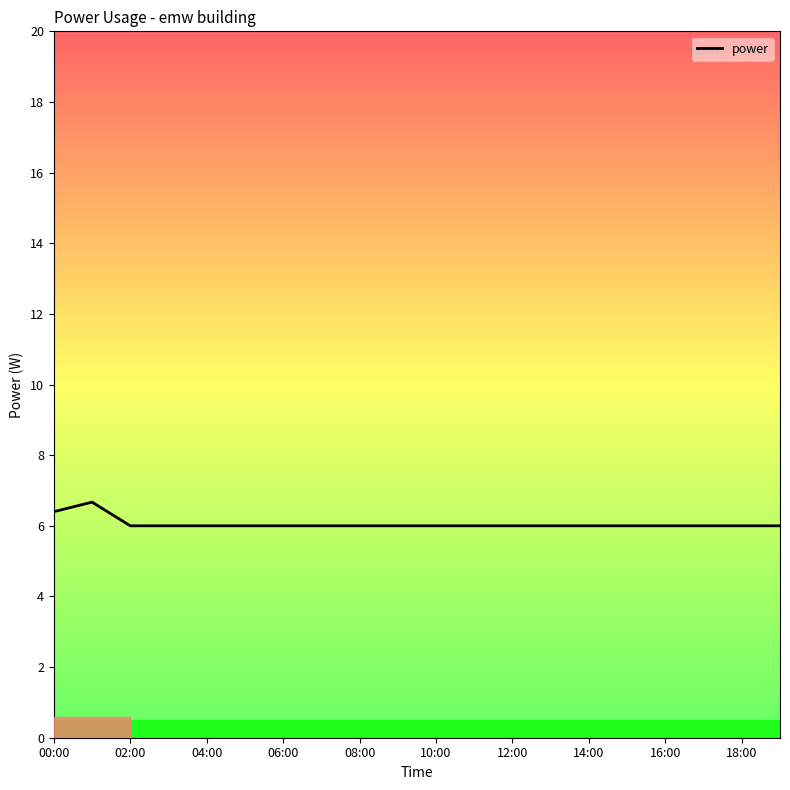

What is the maximum value shown in the chart?

6.7